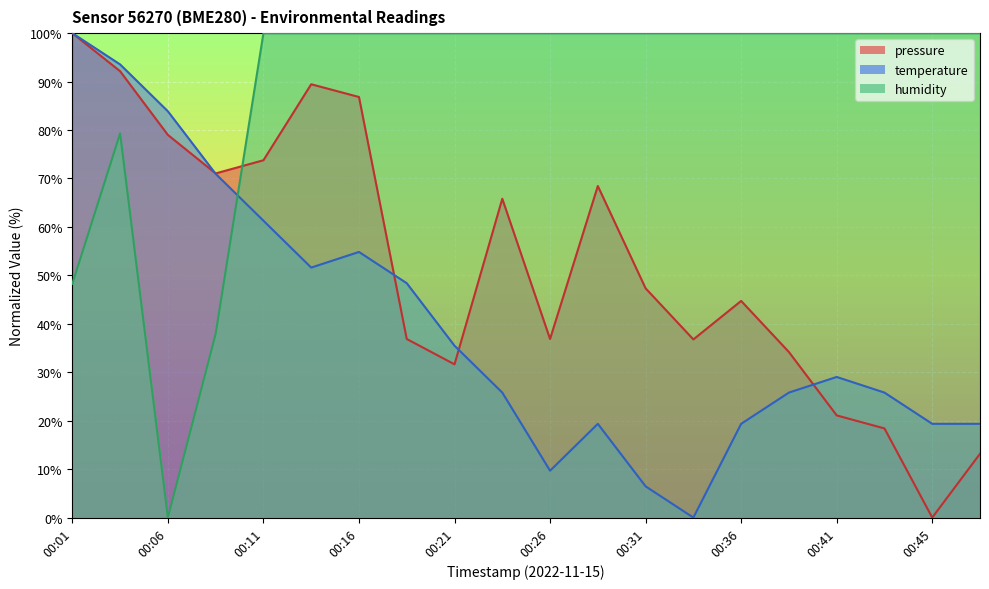

Reading left to right, what are all the values shown in this chart?

pressure: 100.0	92.1	79.0	71.0	73.8	89.5	86.8	36.9	31.6	65.8	36.9	68.4	47.3	36.8	44.7	34.2	21.1	18.4	0.0	13.2
temperature: 100.0	93.5	83.9	71.0	61.3	51.6	54.8	48.4	35.5	25.8	9.7	19.4	6.5	0.0	19.4	25.8	29.0	25.8	19.4	19.4
humidity: 48.3	79.3	0.0	37.9	100.0	100.0	100.0	100.0	100.0	100.0	100.0	100.0	100.0	100.0	100.0	100.0	100.0	100.0	100.0	100.0